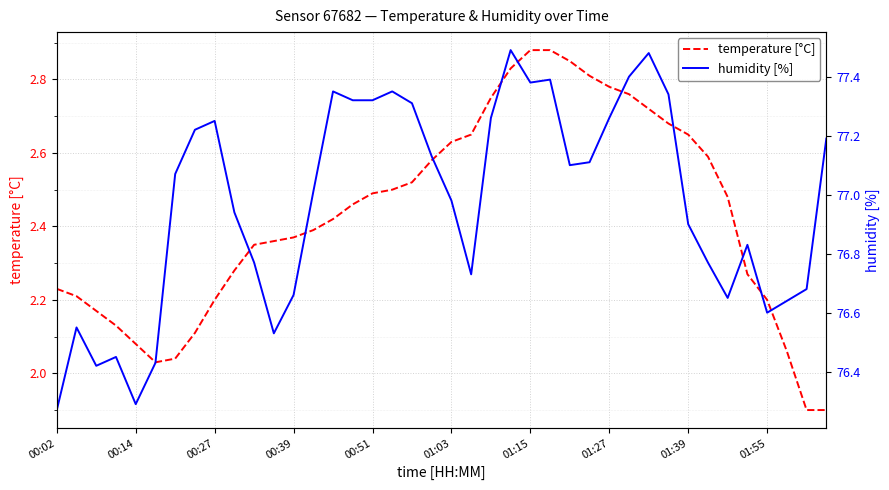

How many data points in humidity [%] are less than 77?

19